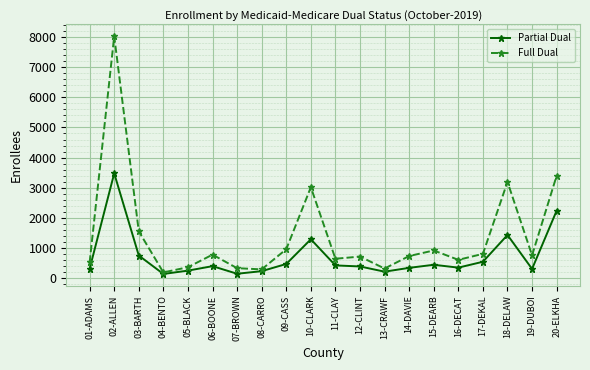

At which label does Full Dual reach its minimum?

04-BENTO